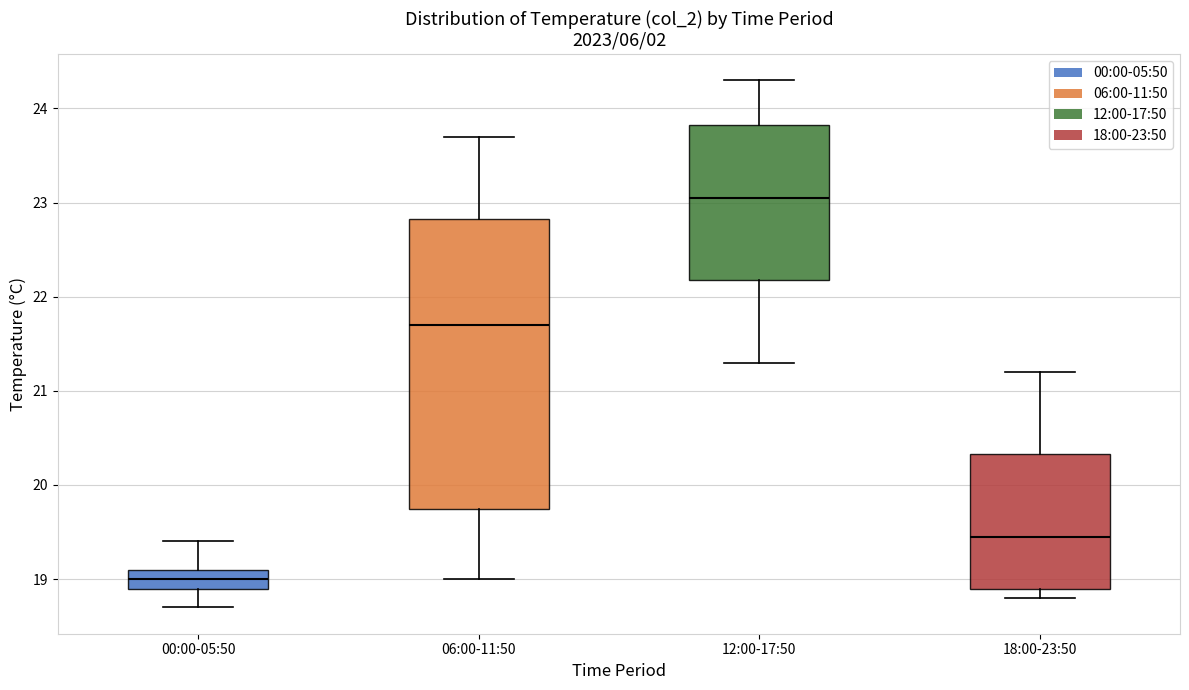

Reading left to right, read every box against the y-axis: the position of its median line, the range the box covers, and the ends of its whiskers. The values are not printed on the chart, so give them approximately, as read against the axis.

00:00-05:50: median 19.0, box 18.9 to 19.1, whiskers 18.7 to 19.4
06:00-11:50: median 21.7, box 19.8 to 22.8, whiskers 19.0 to 23.7
12:00-17:50: median 23.1, box 22.2 to 23.8, whiskers 21.3 to 24.3
18:00-23:50: median 19.5, box 18.9 to 20.3, whiskers 18.8 to 21.2